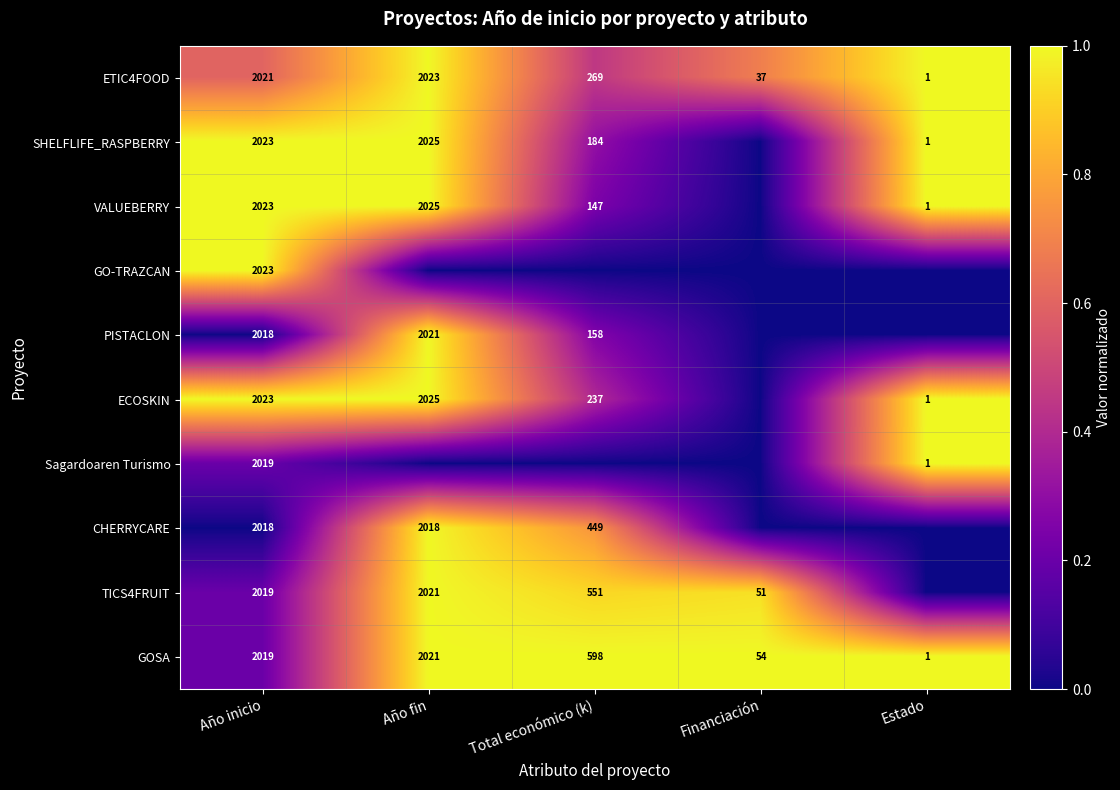

Is the value of VALUEBERRY at Estado greater than the value of GOSA at Año fin?

No